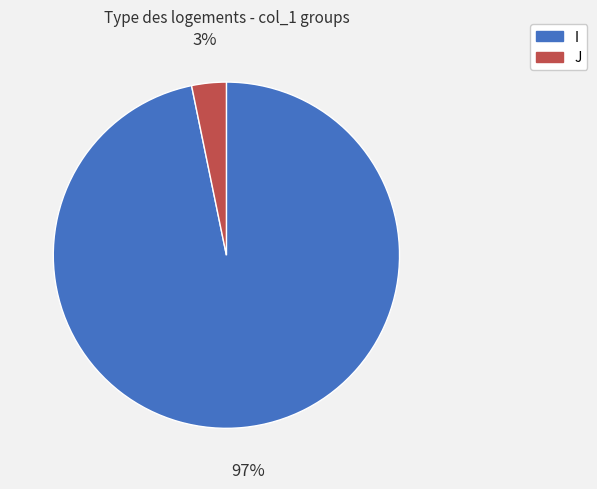

Which slice is the smallest?

J